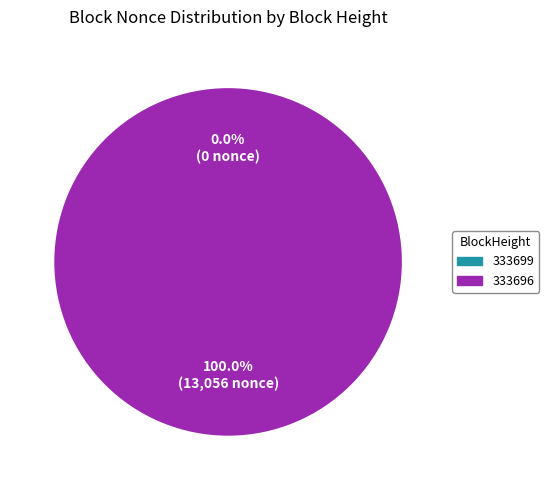

Between 333696 and 333699, which is larger?

333696